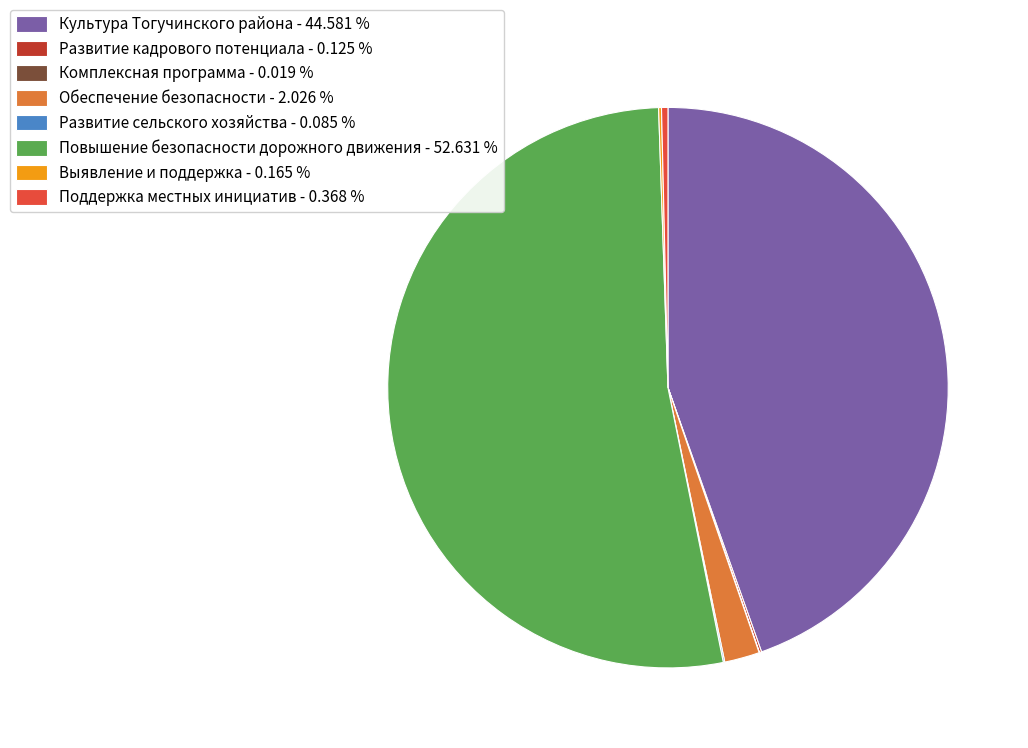

Does Повышение безопасности дорожного движения - 52.631 % account for over 50% of the chart?

Yes